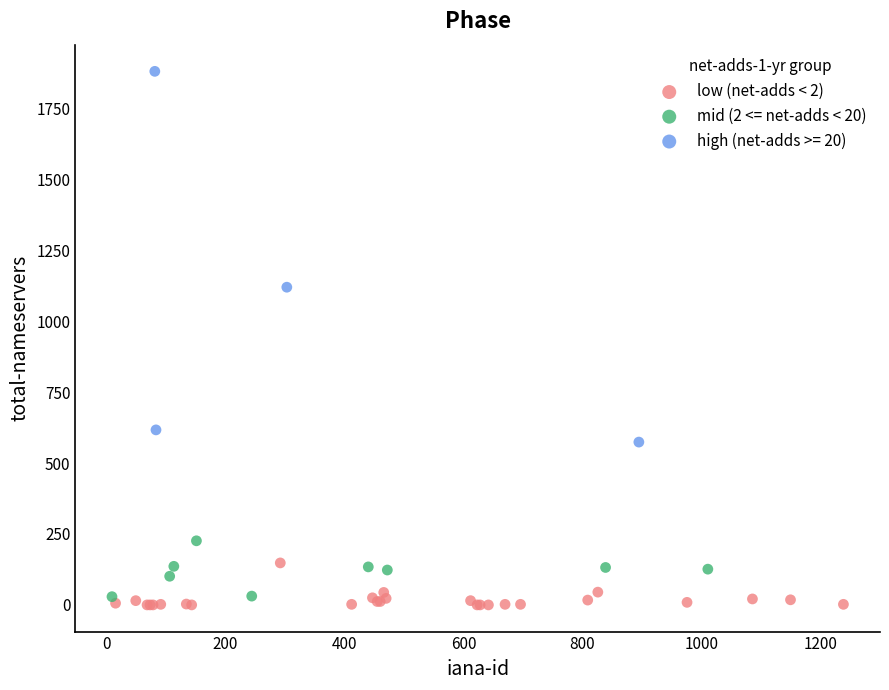

Which series has the widest spread of Y values?

high (net-adds >= 20)